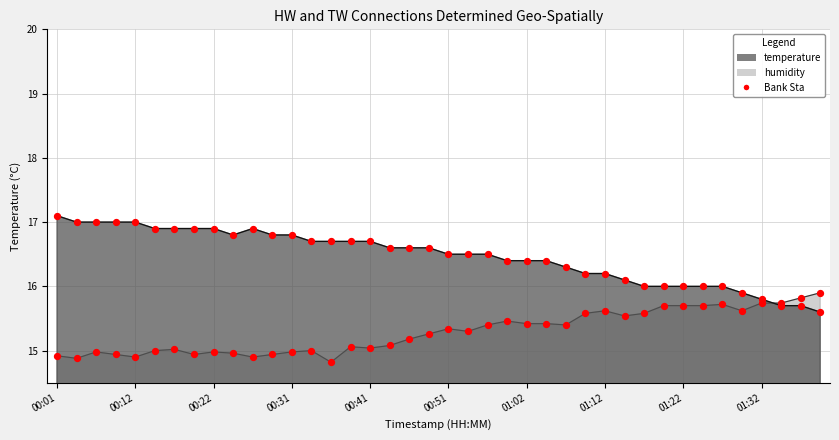

At how many categories does at least one series exceed 16?

30